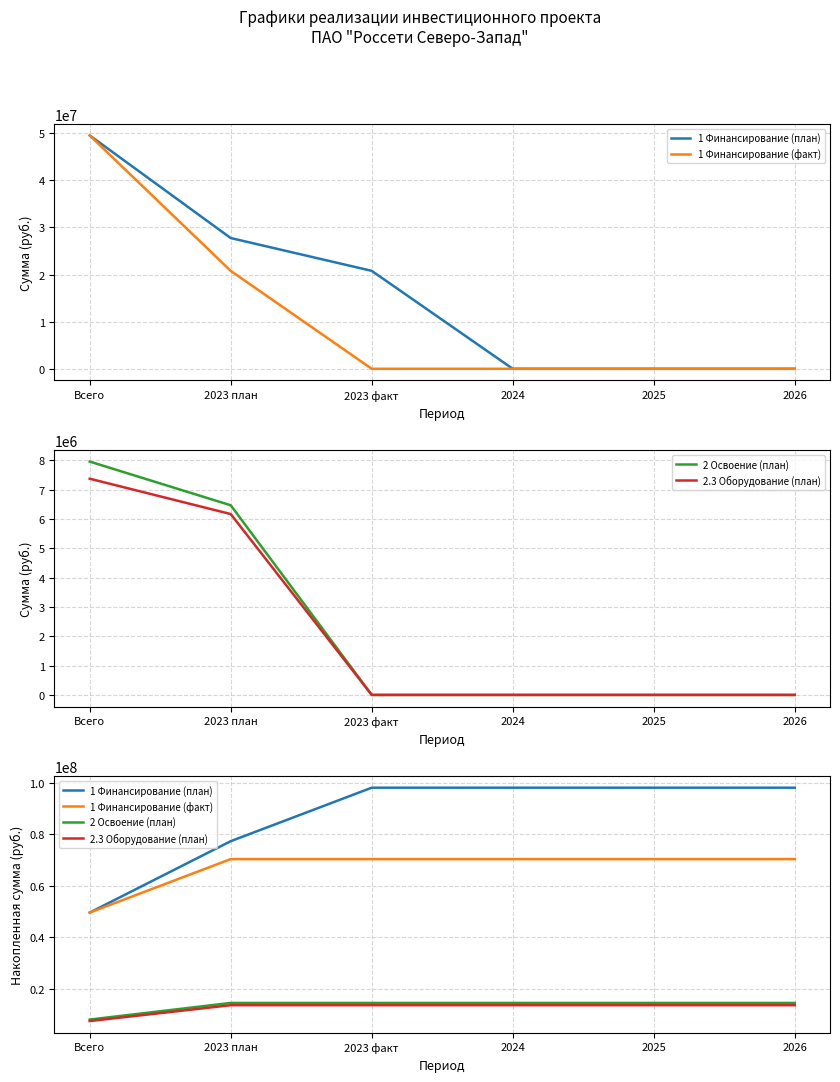

Which label corresponds to the largest value in the chart?

2023 факт